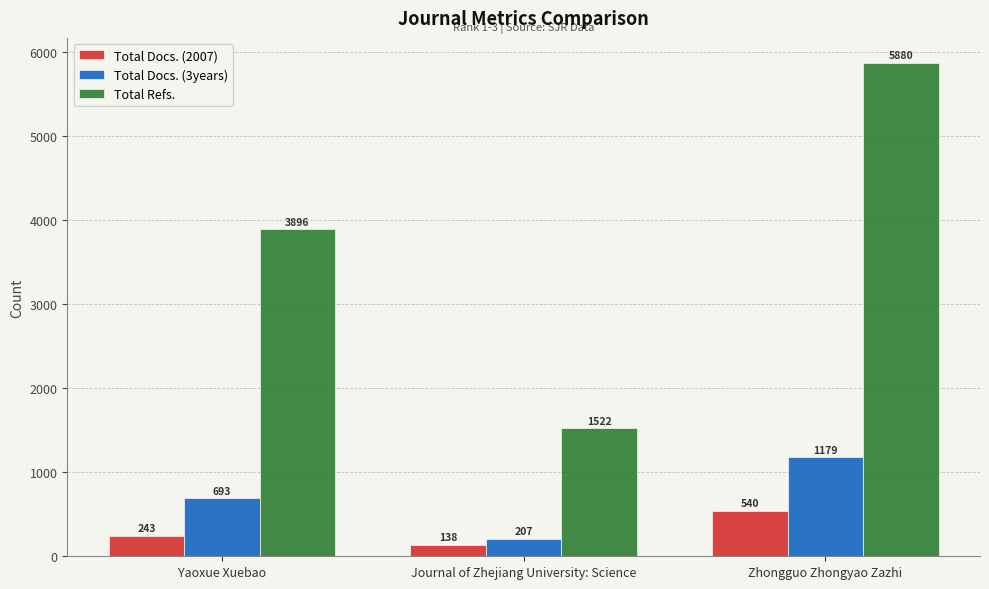

How many Total Docs. (3years) values are between 207 and 1179?

3